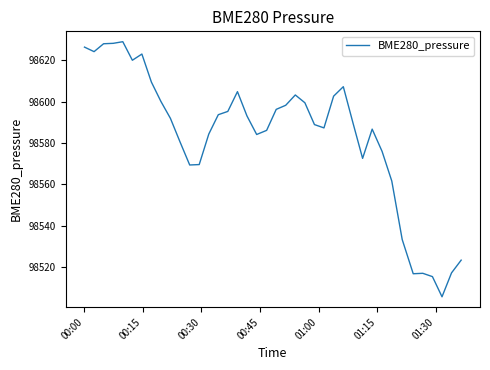

What is the maximum value shown in the chart?

98628.9